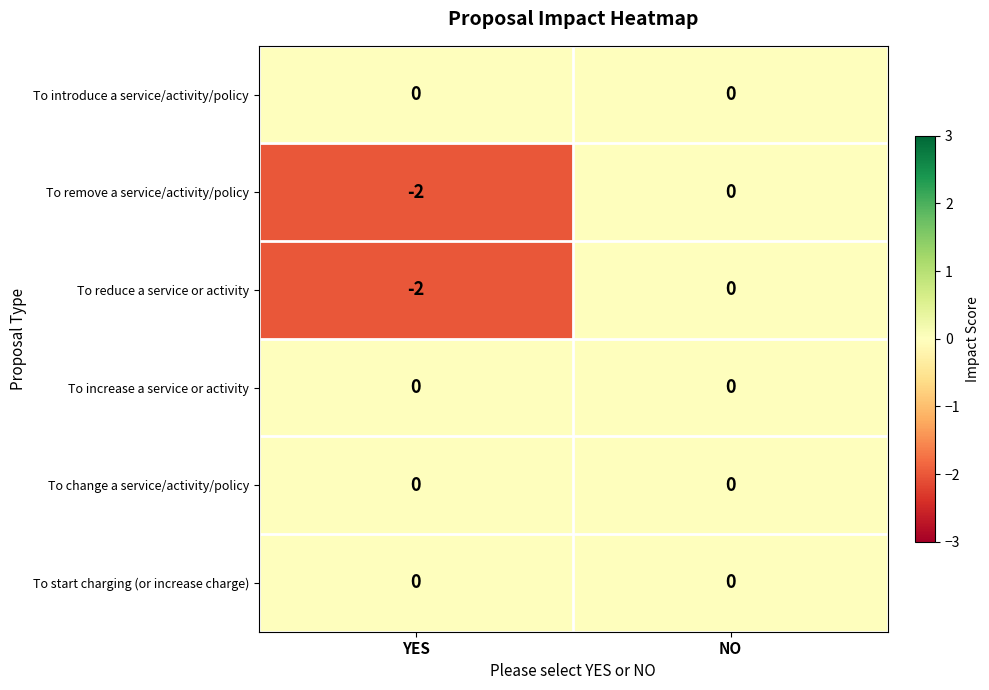

At which category is the sum across all series the highest?

NO